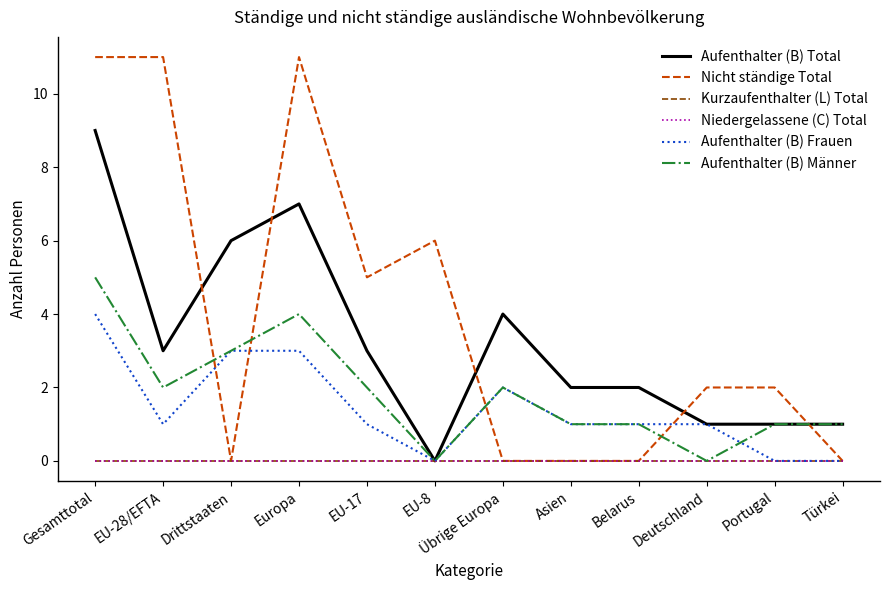

How many interior local peaks does the Aufenthalter (B) Männer series have?

2